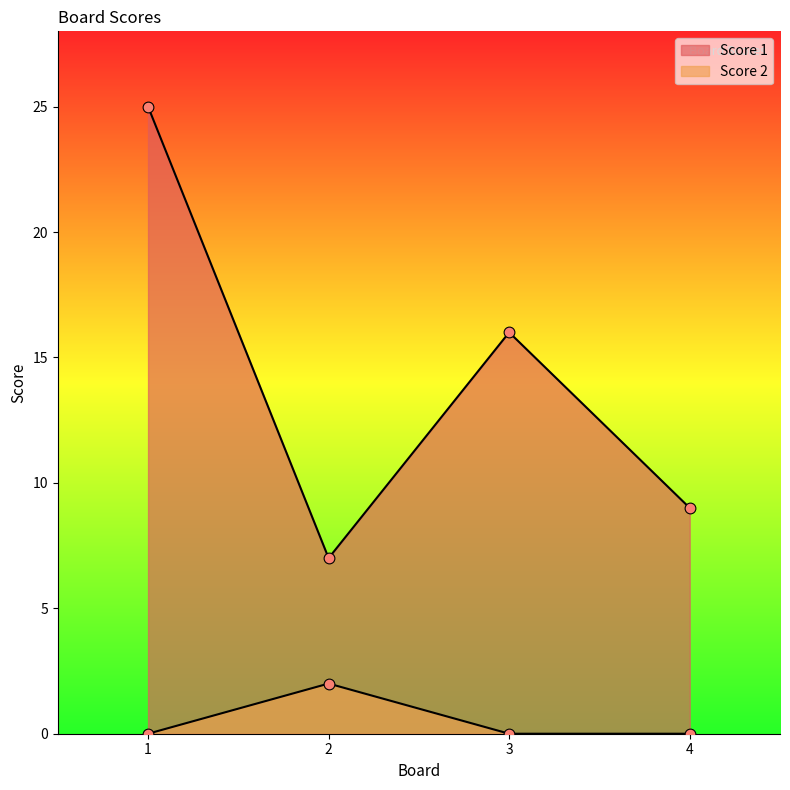

Which series contains the highest Y value?

Score 1